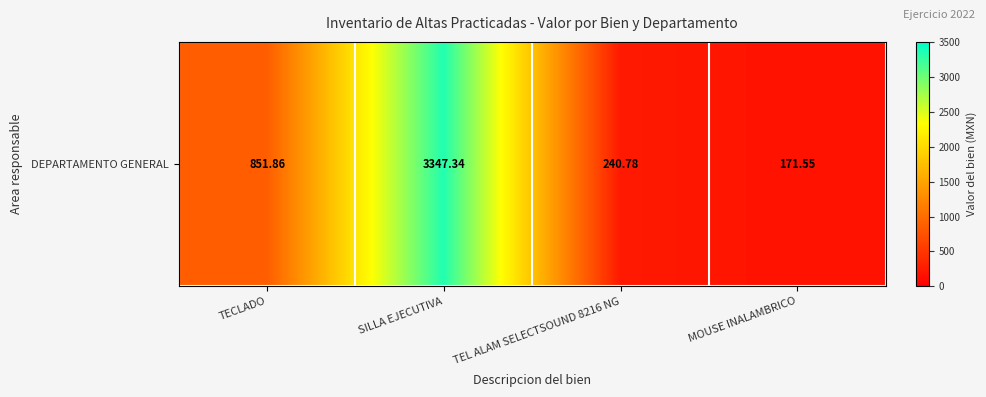

The value at SILLA EJECUTIVA is 3347.3. True or false?

True